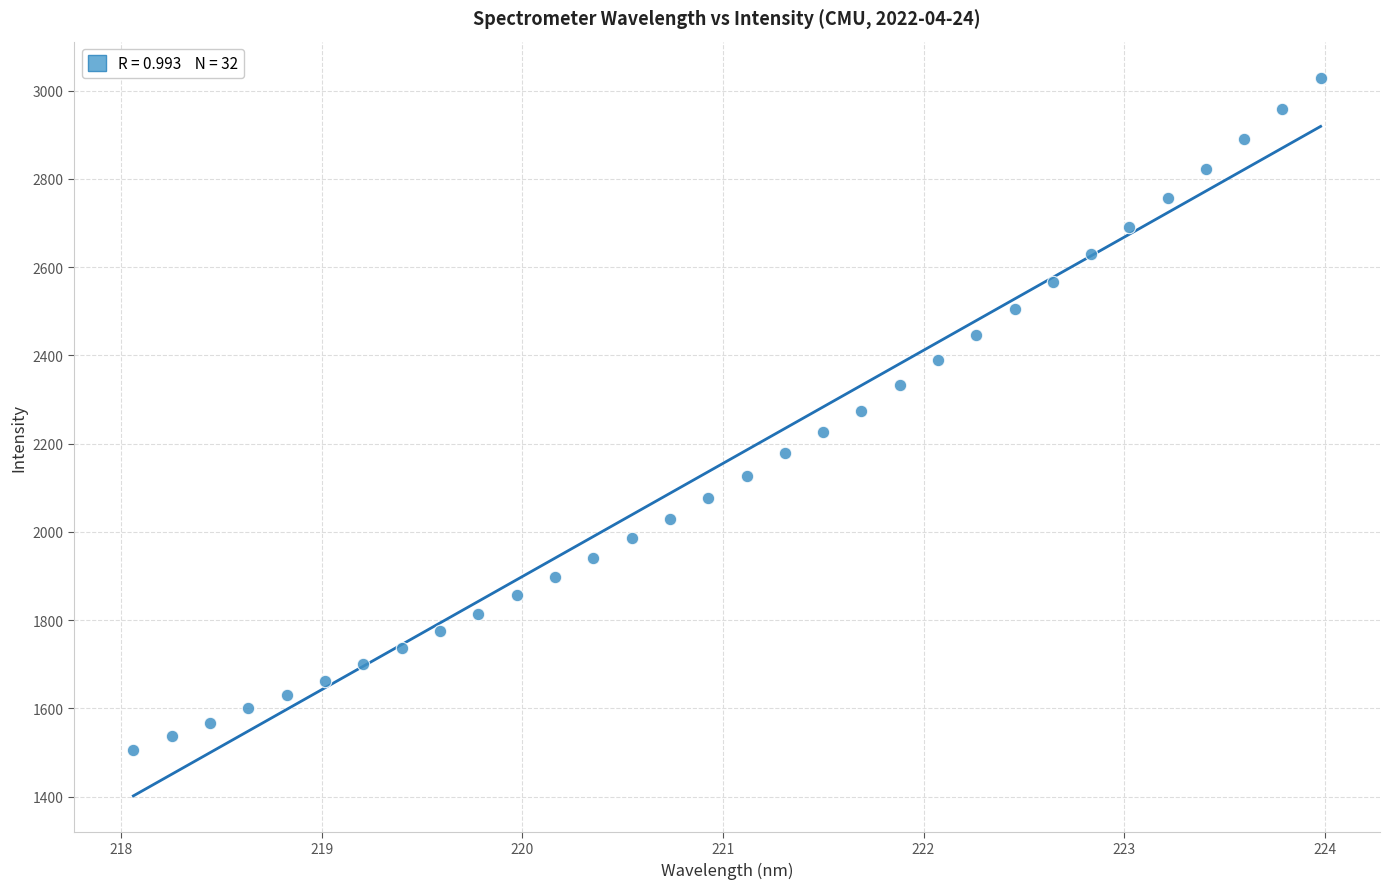

What is the range of Y values (max minus min)?

1523.4